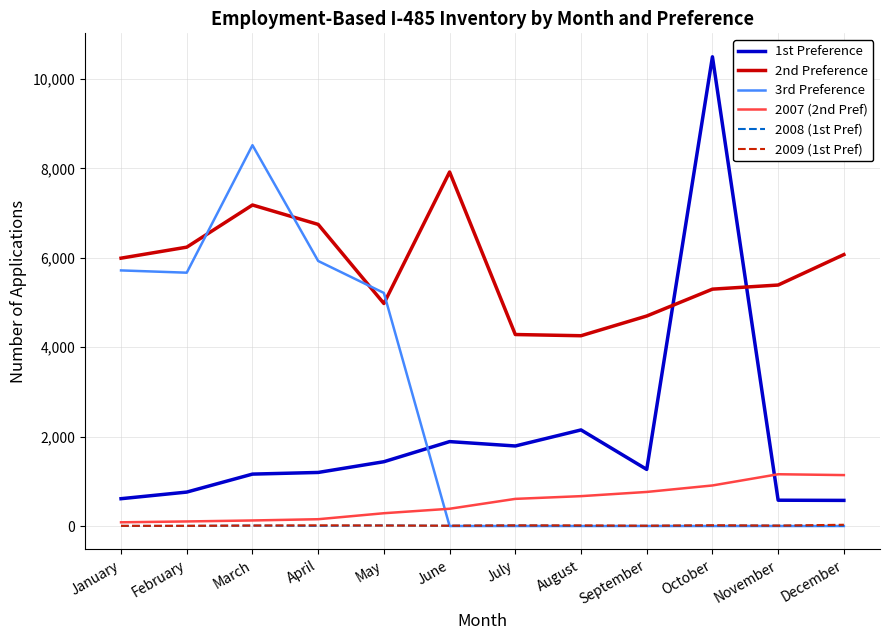

How many values in the 3rd Preference series exceed 0?

5